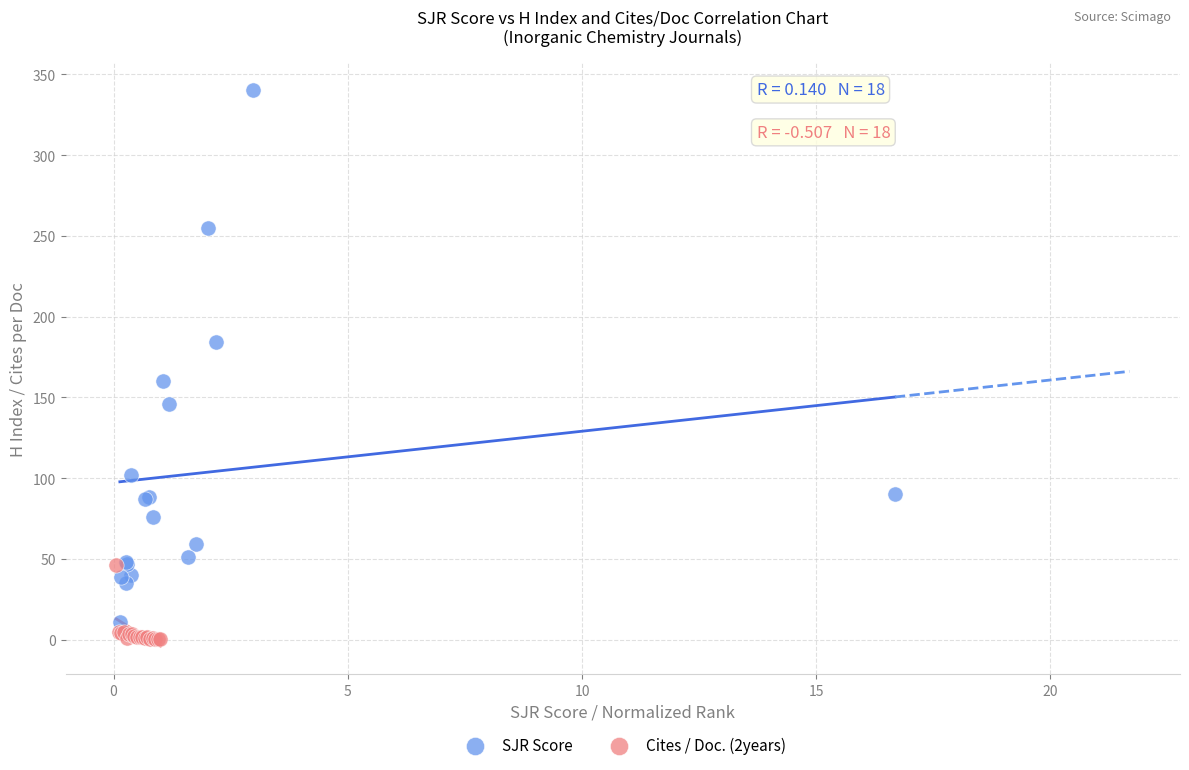

Which series has the largest Y range (max minus min)?

SJR Score